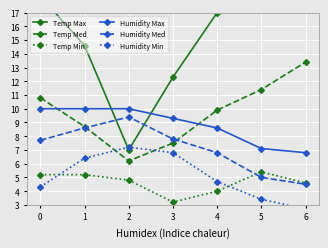

At which label is Humidity Max closest to 8?

4